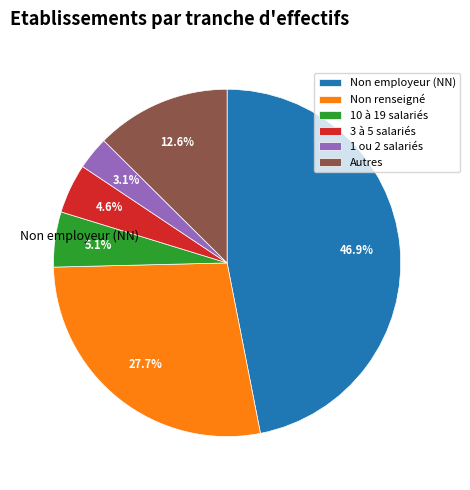

Is there a majority slice in this chart?

No